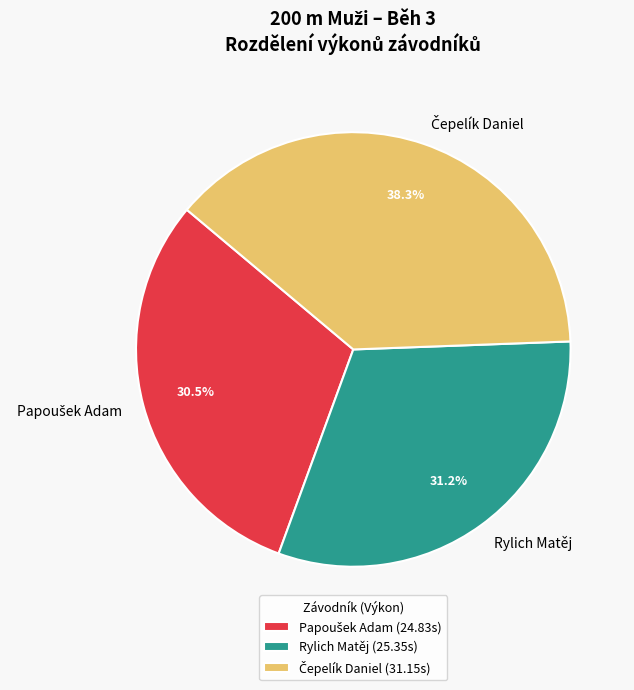

To the nearest percent, what is the average slice percentage?

33%